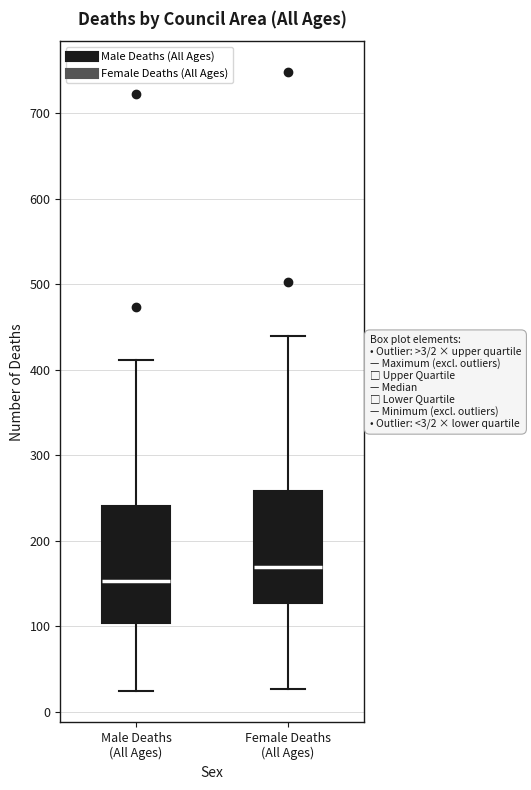

Where does the median line of the box for Female Deaths (All Ages) sit on the y-axis? The values are not printed on the chart, so give them approximately, as read against the axis.

170